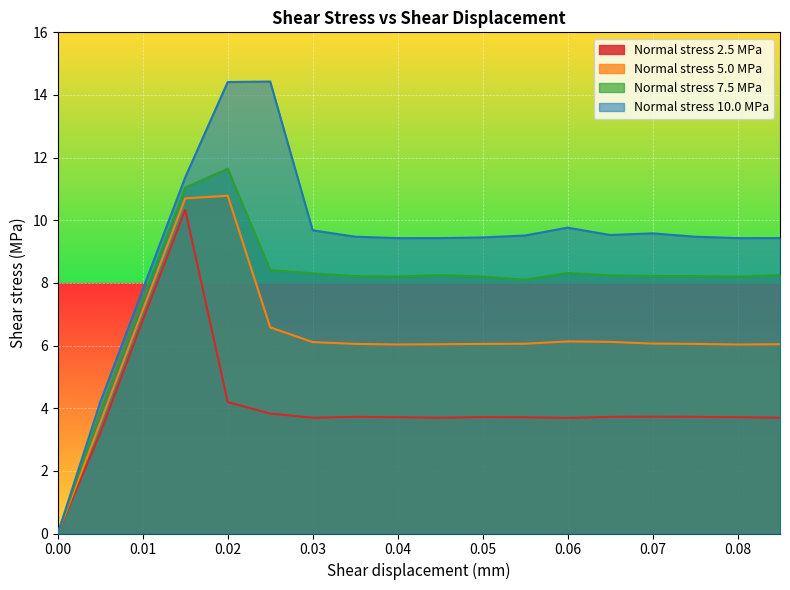

How many values in Normal stress 7.5 MPa are above zero?

17